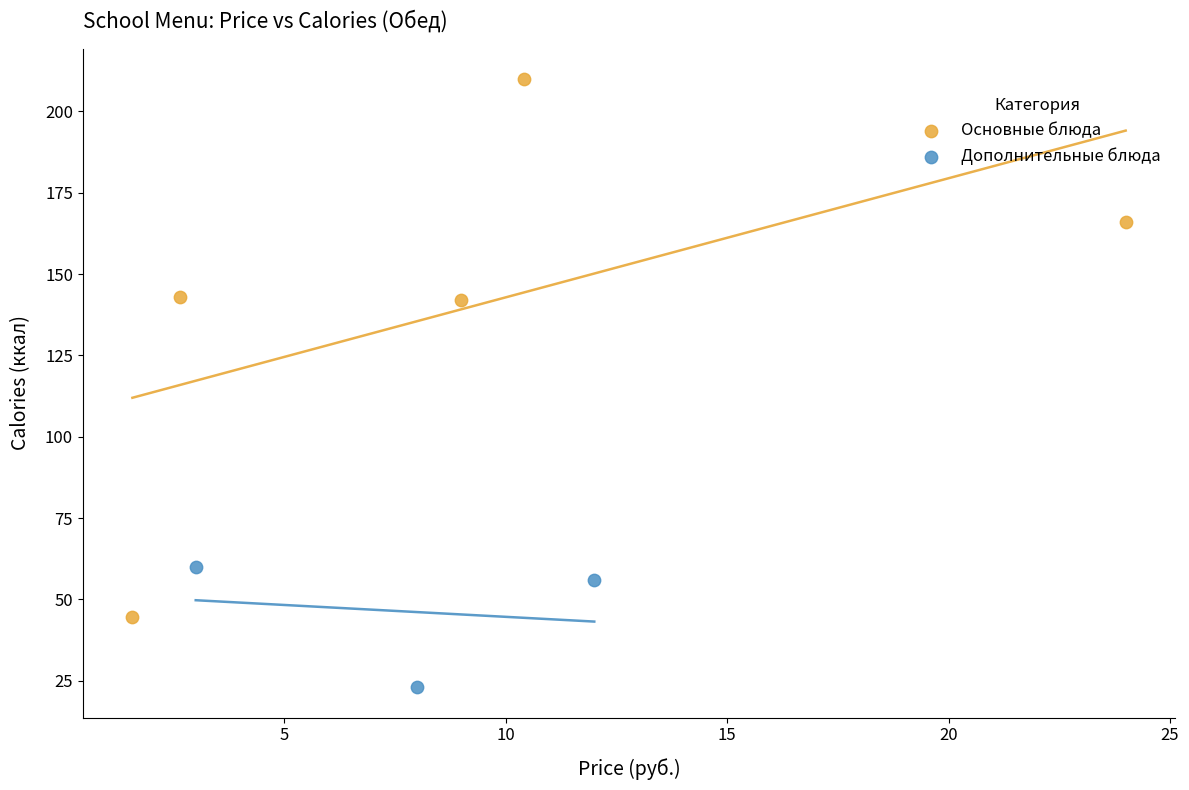

What are all the series names shown in the legend?

Основные блюда, Дополнительные блюда